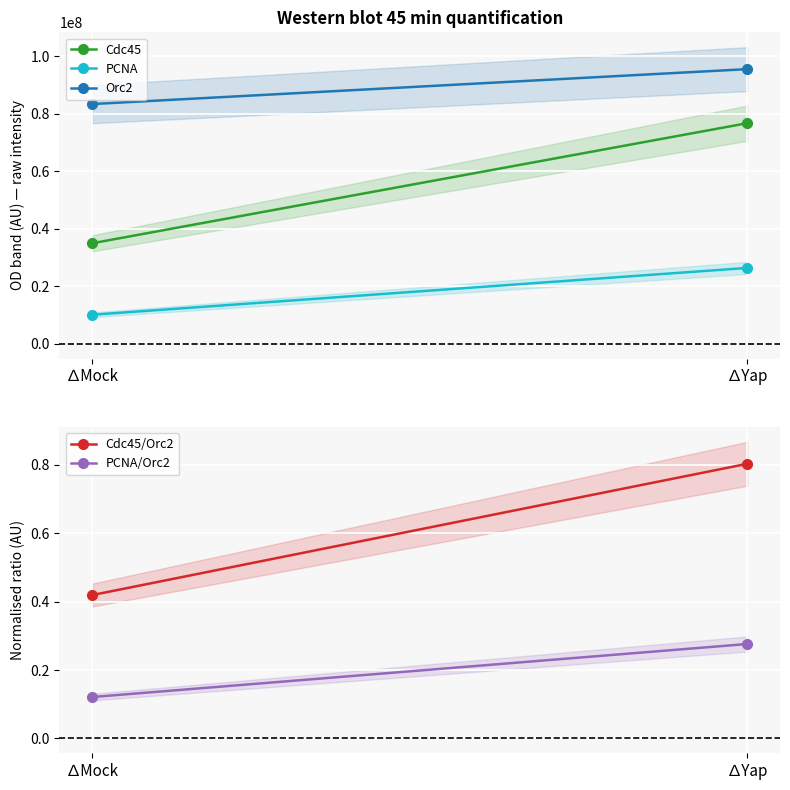

What is the sum of all Cdc45 values?

111579305.4